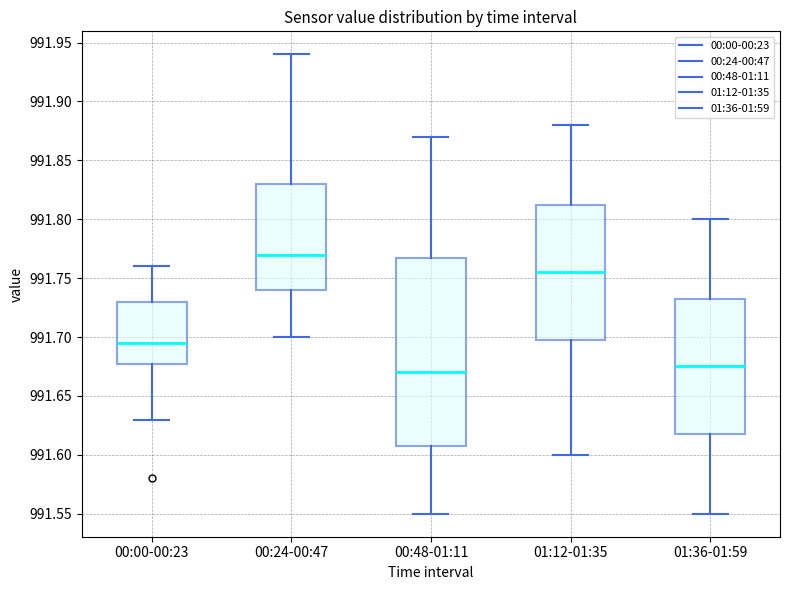

Reading left to right, read every box against the y-axis: the position of its median line, the range the box covers, and the ends of its whiskers. The values are not printed on the chart, so give them approximately, as read against the axis.

00:00-00:23: median 991.695, box 991.680 to 991.730, whiskers 991.630 to 991.760
00:24-00:47: median 991.770, box 991.740 to 991.830, whiskers 991.700 to 991.940
00:48-01:11: median 991.670, box 991.610 to 991.770, whiskers 991.550 to 991.870
01:12-01:35: median 991.755, box 991.700 to 991.815, whiskers 991.600 to 991.880
01:36-01:59: median 991.675, box 991.620 to 991.735, whiskers 991.550 to 991.800